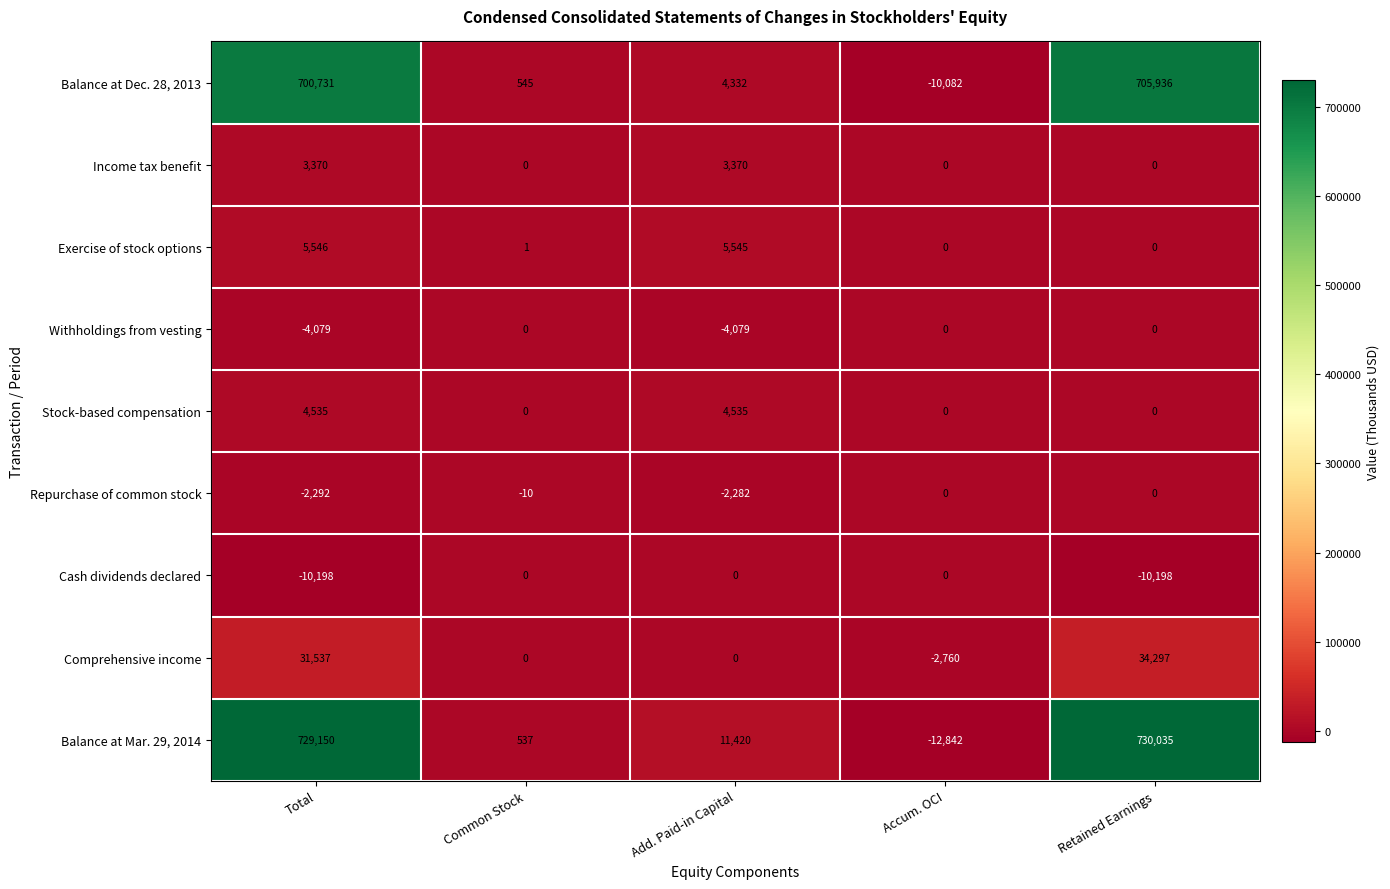

What is the smallest value displayed?

-12842